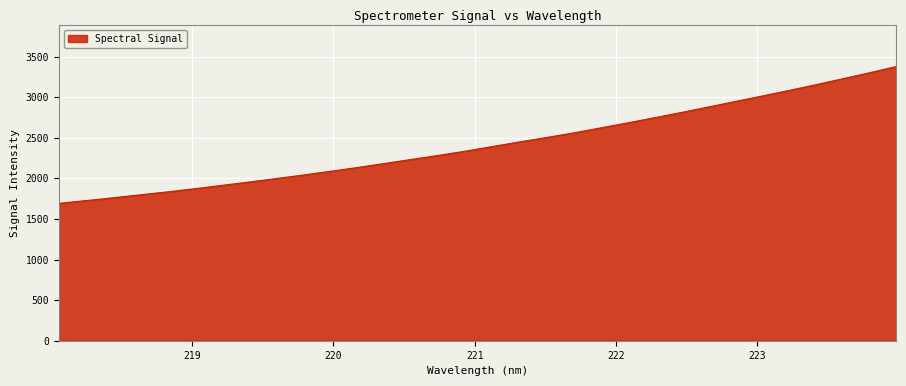

What is the maximum value shown in the chart?

3376.3